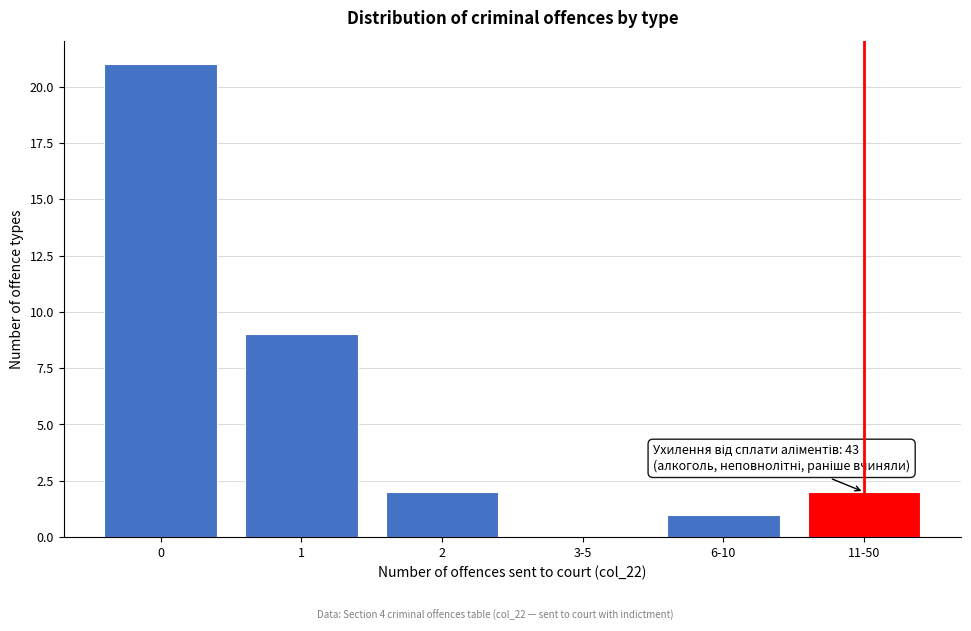

Reading left to right, list all the values displayed in this chart.

0=21	1=9	2=2	3-5=0	6-10=1	11-50=2